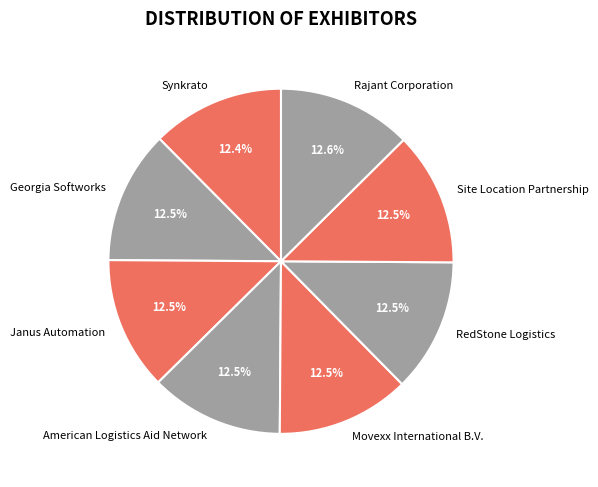

Does American Logistics Aid Network account for over 50% of the chart?

No